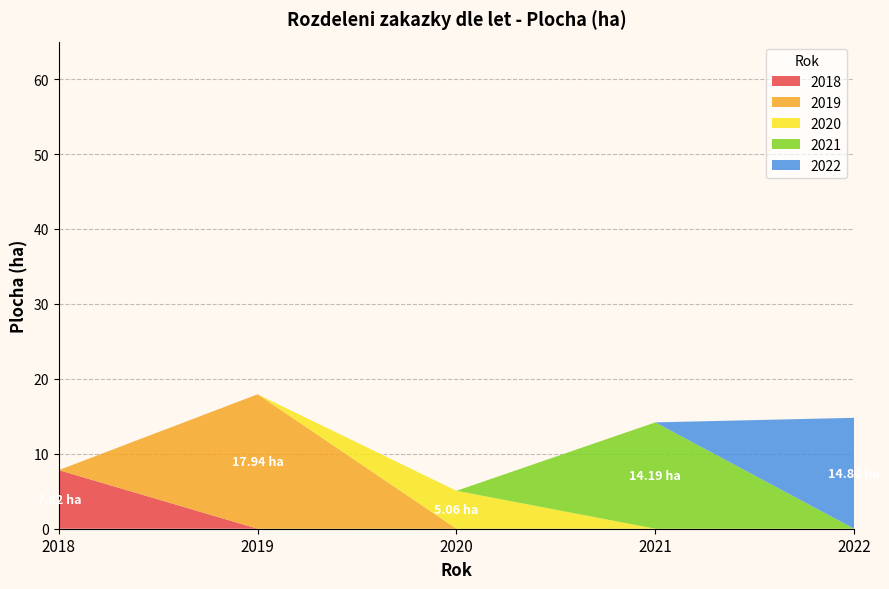

Reading left to right, transcribe all the data shown in this chart.

2018: 2018=7.8	2019=0.0	2020=0.0	2021=0.0	2022=0.0
2019: 2018=0.0	2019=17.9	2020=0.0	2021=0.0	2022=0.0
2020: 2018=0.0	2019=0.0	2020=5.1	2021=0.0	2022=0.0
2021: 2018=0.0	2019=0.0	2020=0.0	2021=14.2	2022=0.0
2022: 2018=0.0	2019=0.0	2020=0.0	2021=0.0	2022=14.8